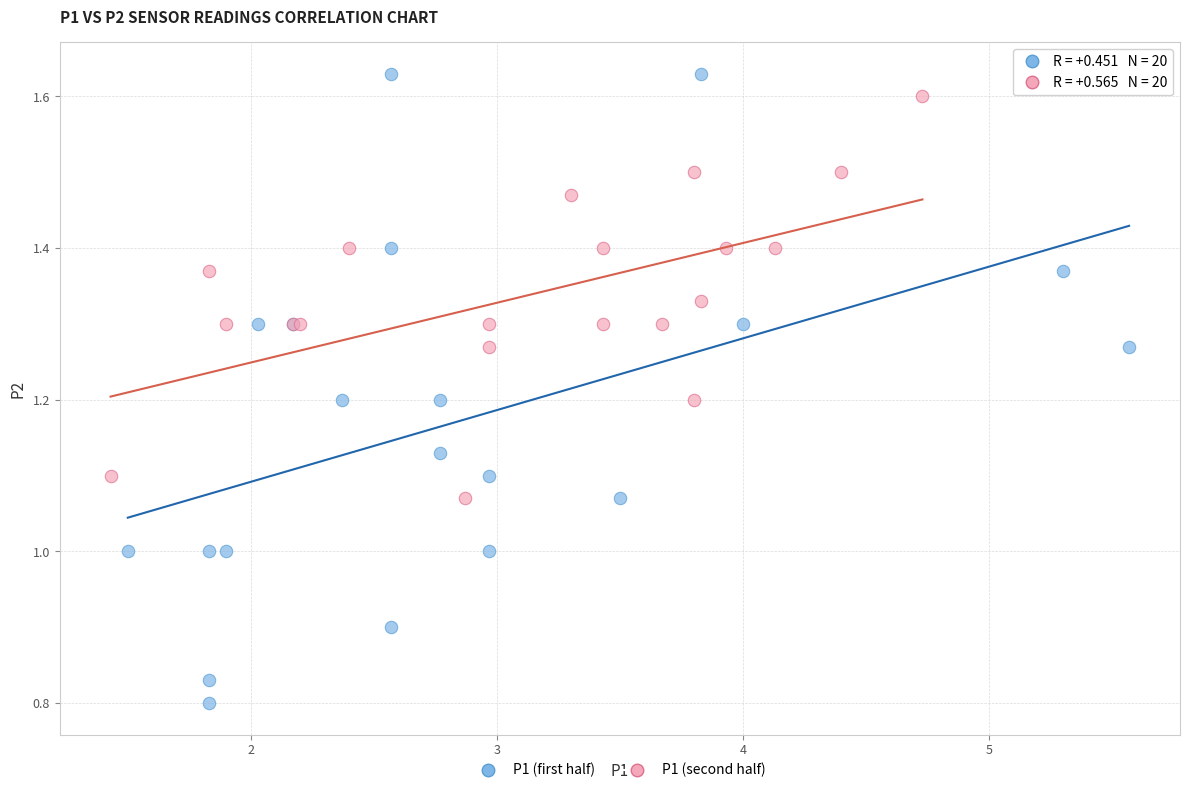

Which series has the largest Y range (max minus min)?

P1 (first half)